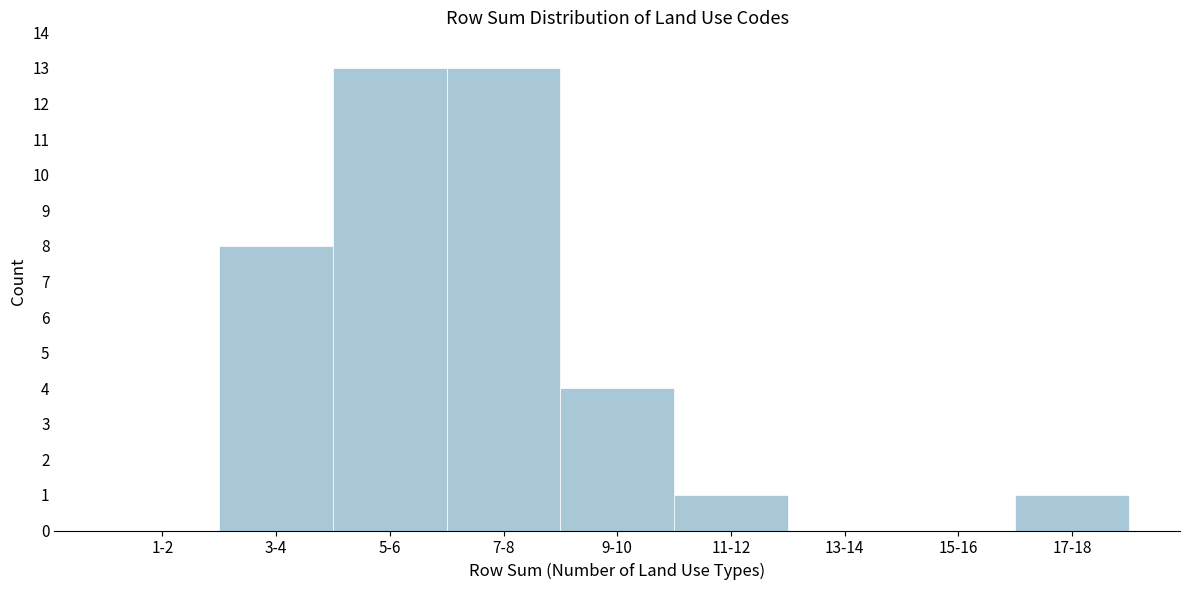

Reading left to right, what are all the values shown in this chart?

1-2=0	3-4=8	5-6=13	7-8=13	9-10=4	11-12=1	13-14=0	15-16=0	17-18=1